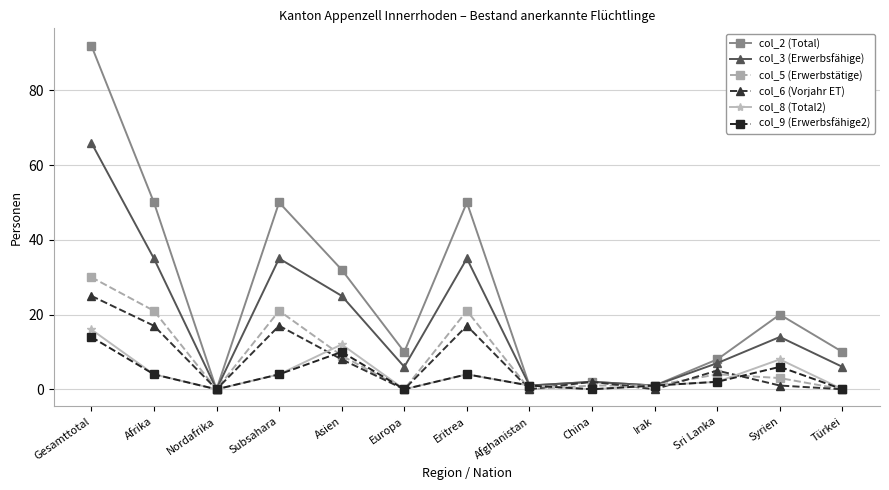

Reading left to right, what are all the values shown in this chart?

col_2 (Total): 92	50	0	50	32	10	50	1	2	1	8	20	10
col_3 (Erwerbsfähige): 66	35	0	35	25	6	35	1	2	1	7	14	6
col_5 (Erwerbstätige): 30	21	0	21	9	0	21	0	1	1	4	3	0
col_6 (Vorjahr ET): 25	17	0	17	8	0	17	0	2	0	5	1	0
col_8 (Total2): 16	4	0	4	12	0	4	1	0	1	2	8	0
col_9 (Erwerbsfähige2): 14	4	0	4	10	0	4	1	0	1	2	6	0